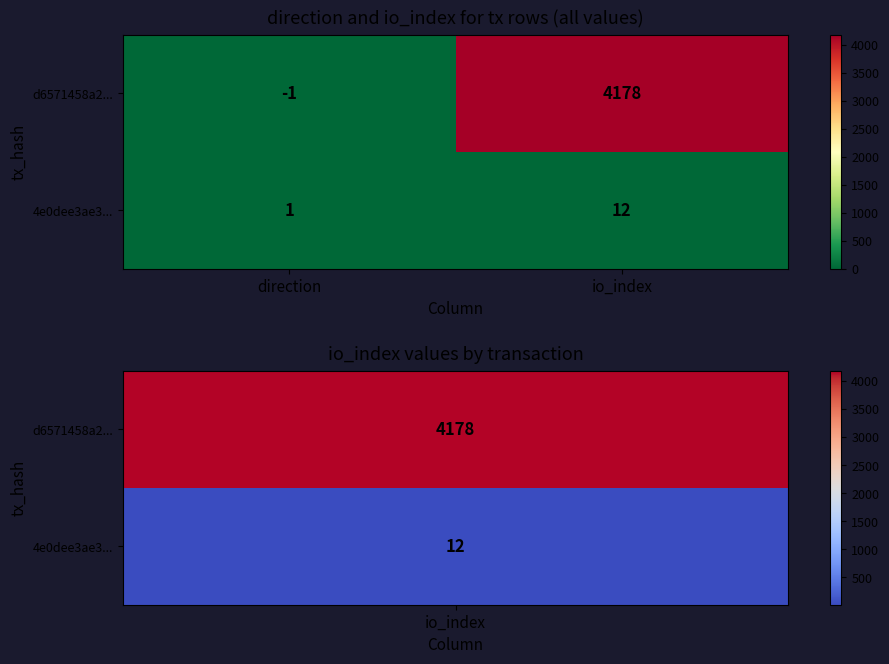

Reading right to left, transcribe all the data shown in this chart.

d6571458a2...: io_index=4178	direction=-1
4e0dee3ae3...: io_index=12	direction=1